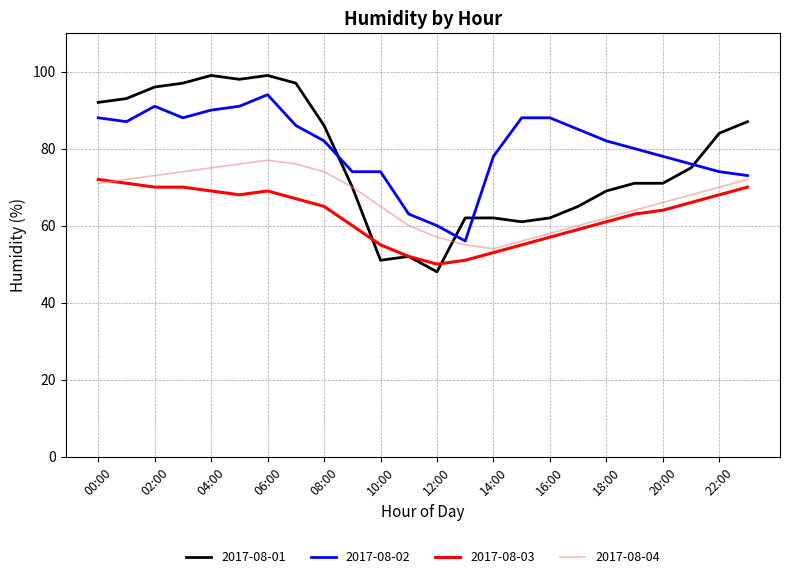

What is the minimum value for 2017-08-02?

56